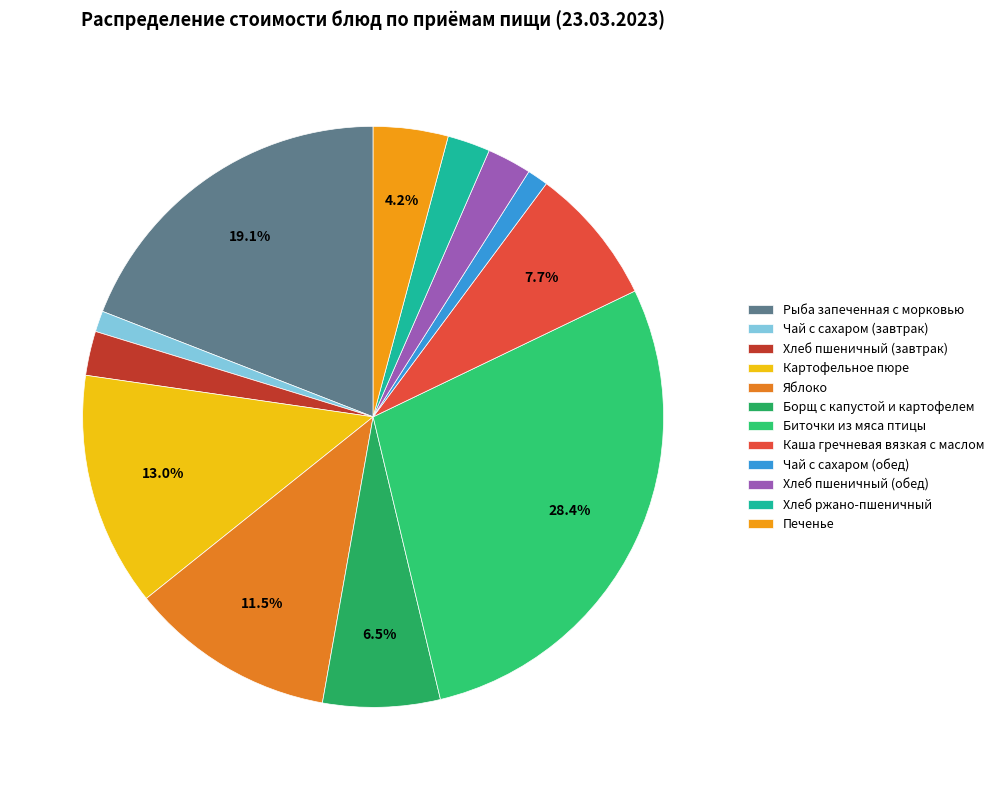

True or false: Хлеб пшеничный (обед) accounts for 2% of the total.

True